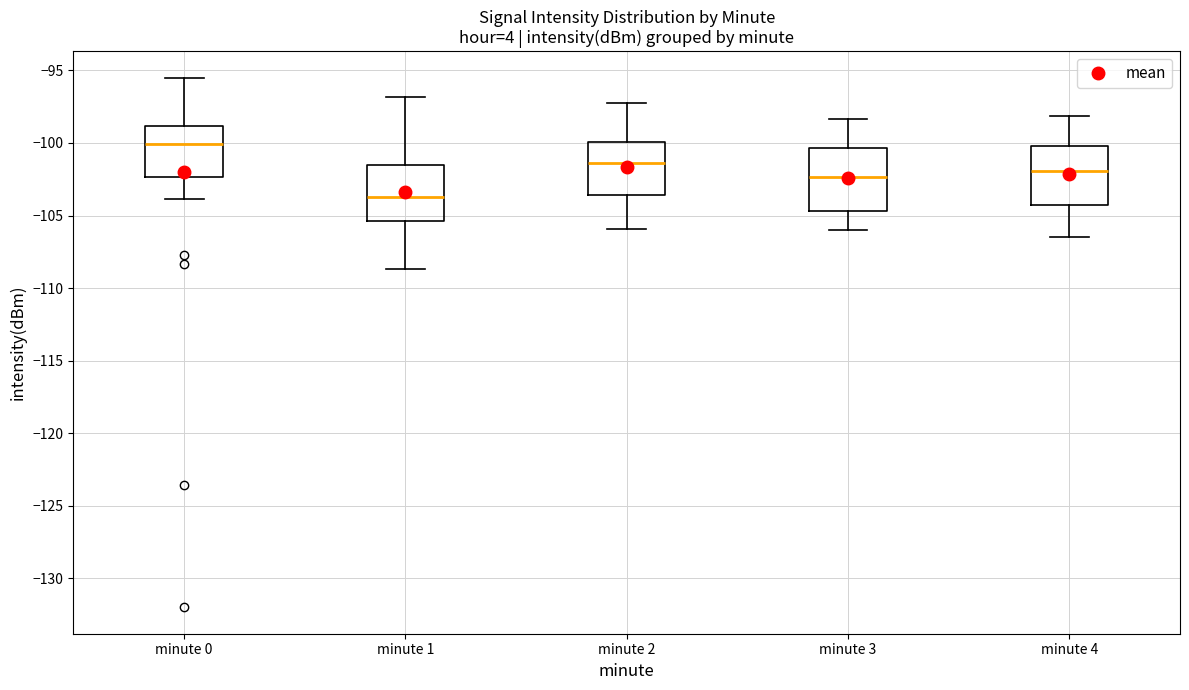

Reading left to right, read every box against the y-axis: the position of its median line, the range the box covers, and the ends of its whiskers. The values are not printed on the chart, so give them approximately, as read against the axis.

minute 0: median -100.0, box -102.5 to -99.0, whiskers -104.0 to -95.5
minute 1: median -103.5, box -105.5 to -101.5, whiskers -108.5 to -97.0
minute 2: median -101.5, box -103.5 to -100.0, whiskers -106.0 to -97.0
minute 3: median -102.5, box -104.5 to -100.5, whiskers -106.0 to -98.5
minute 4: median -102.0, box -104.5 to -100.0, whiskers -106.5 to -98.0